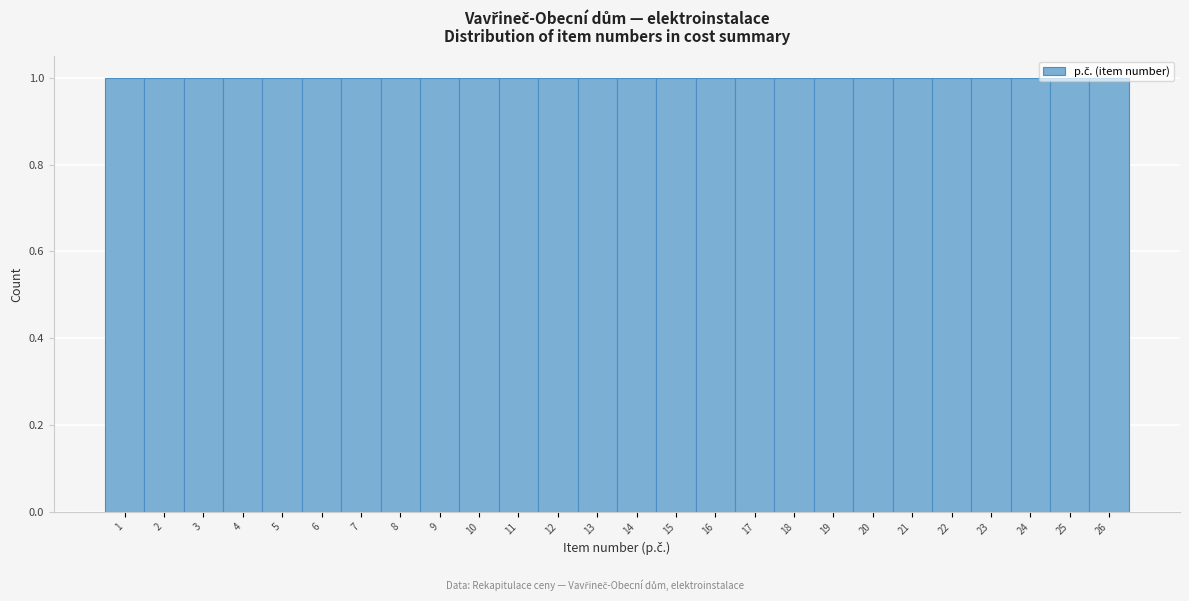

Reading left to right, list every bar in this chart as the range it spans on the x-axis followed by its height. The values are not printed on the chart, so give them approximately, as read against the axis.

0.5 to 1.5: 1
1.5 to 2.5: 1
2.5 to 3.5: 1
3.5 to 4.5: 1
4.5 to 5.5: 1
5.5 to 6.5: 1
6.5 to 7.5: 1
7.5 to 8.5: 1
8.5 to 9.5: 1
9.5 to 10.5: 1
10.5 to 11.5: 1
11.5 to 12.5: 1
12.5 to 13.5: 1
13.5 to 14.5: 1
14.5 to 15.5: 1
15.5 to 16.5: 1
16.5 to 17.5: 1
17.5 to 18.5: 1
18.5 to 19.5: 1
19.5 to 20.5: 1
20.5 to 21.5: 1
21.5 to 22.5: 1
22.5 to 23.5: 1
23.5 to 24.5: 1
24.5 to 25.5: 1
25.5 to 26.5: 1